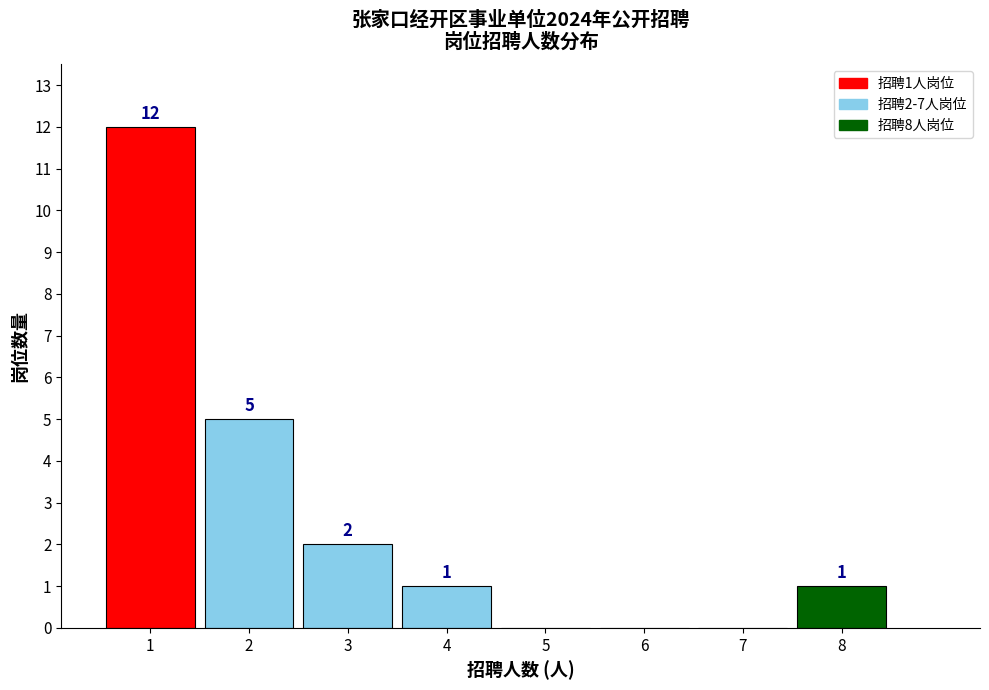

Reading right to left, extract all data points from this chart.

8=1	7=0	6=0	5=0	4=1	3=2	2=5	1=12